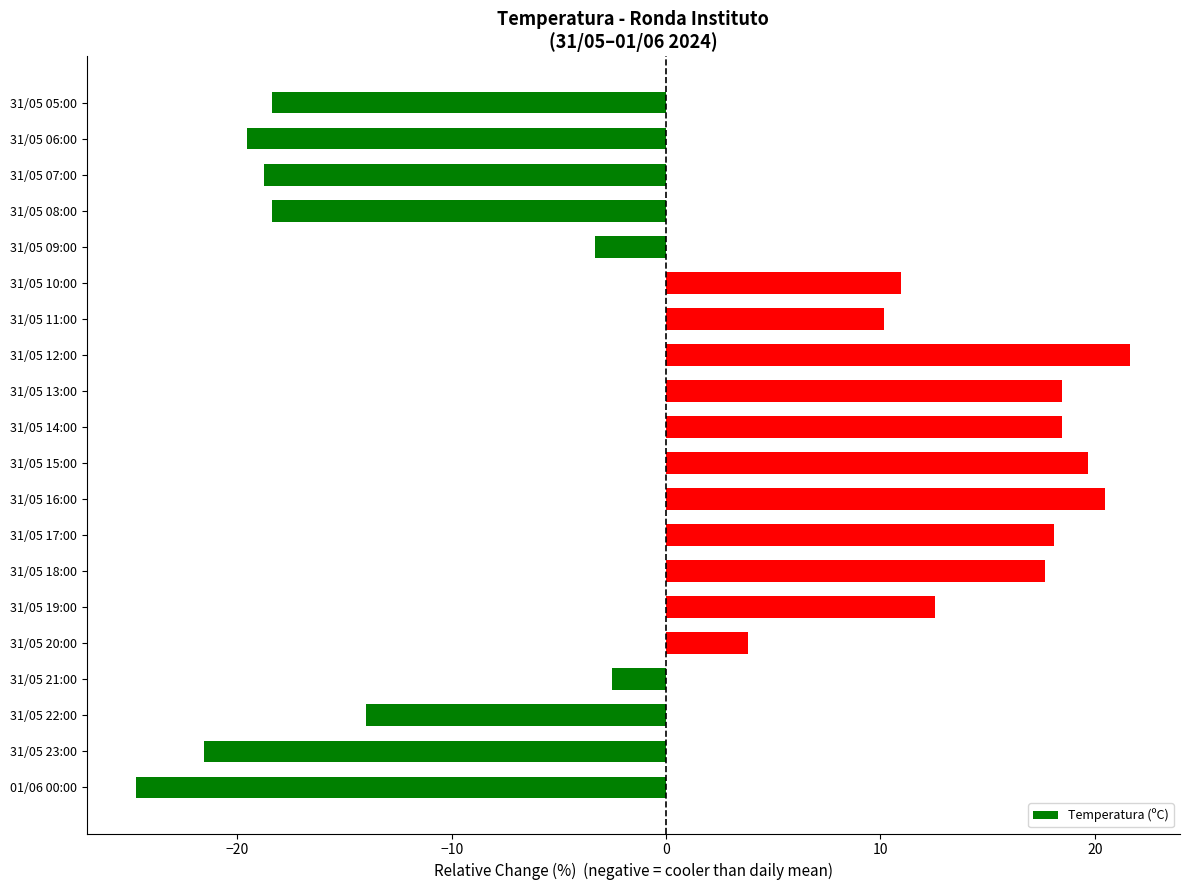

How many negative values are there?

9